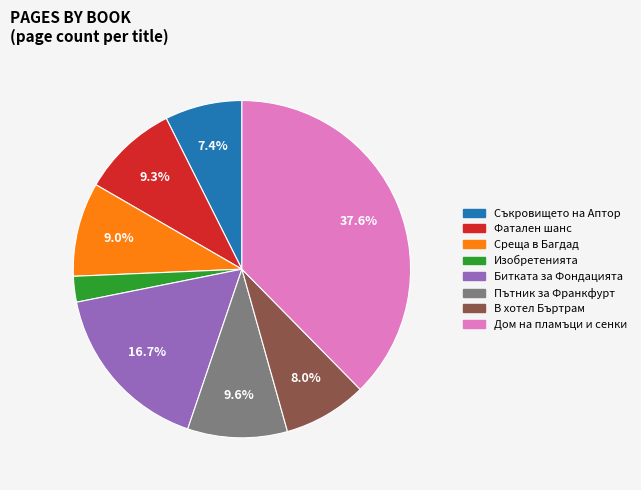

Which has a higher value, Дом на пламъци и сенки or Среща в Багдад?

Дом на пламъци и сенки